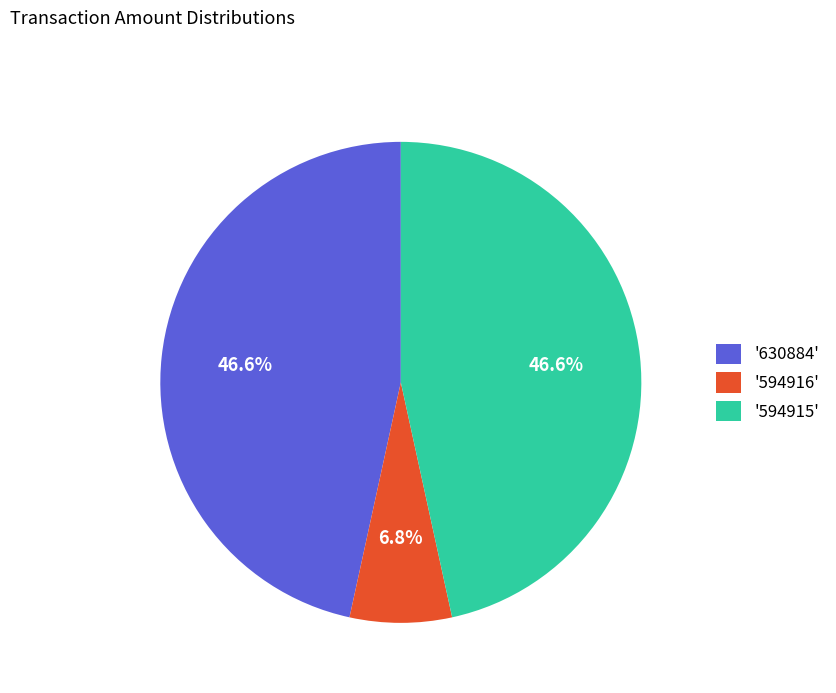

Is there a majority slice in this chart?

No